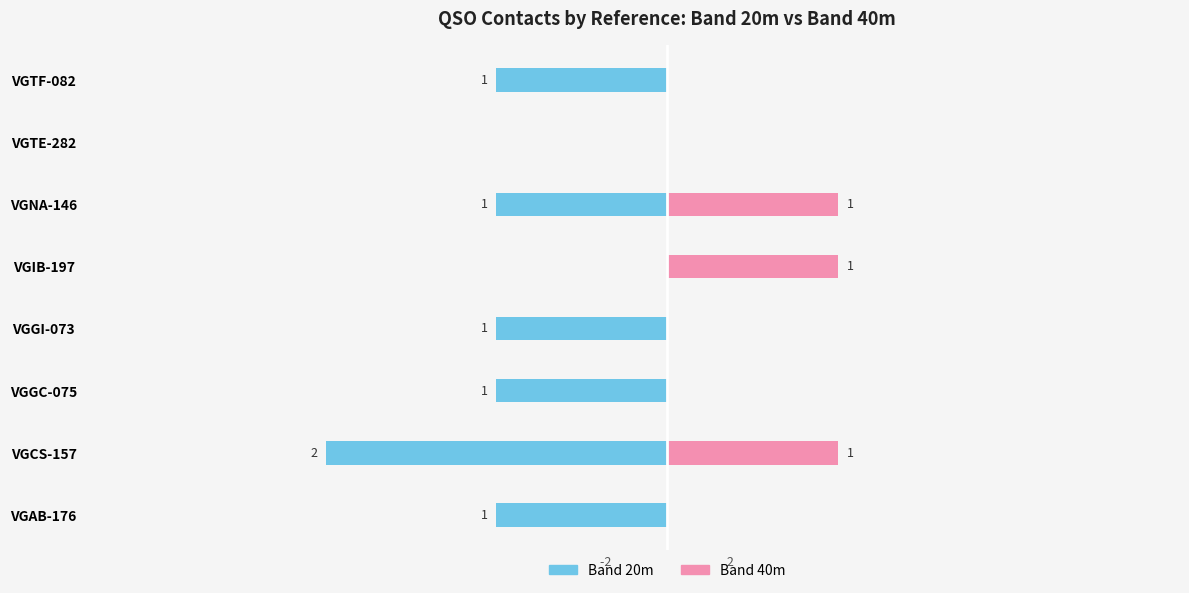

Is it true that Band 20m equals -1 at VGGI-073?

True